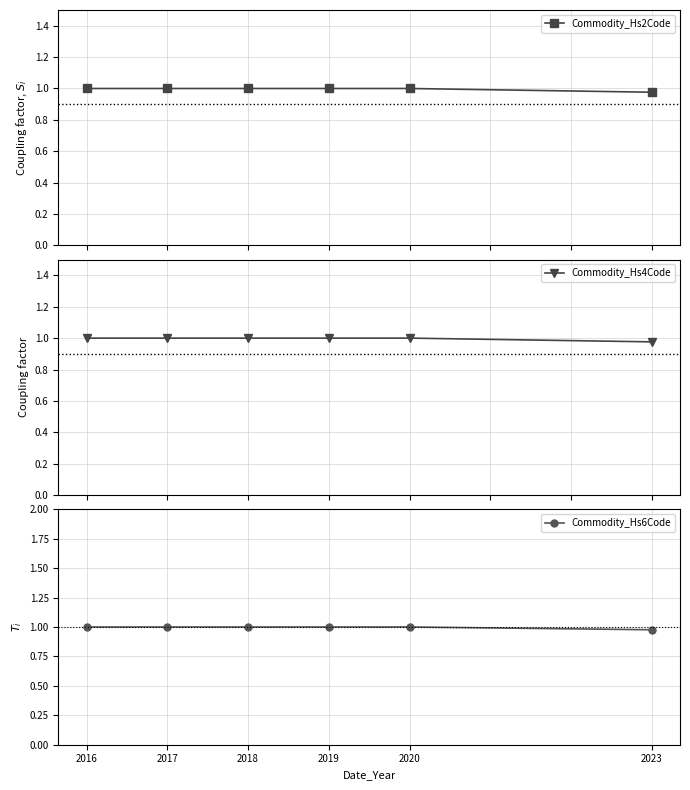

How many Commodity_Hs6Code values are between 1 and 2?

5